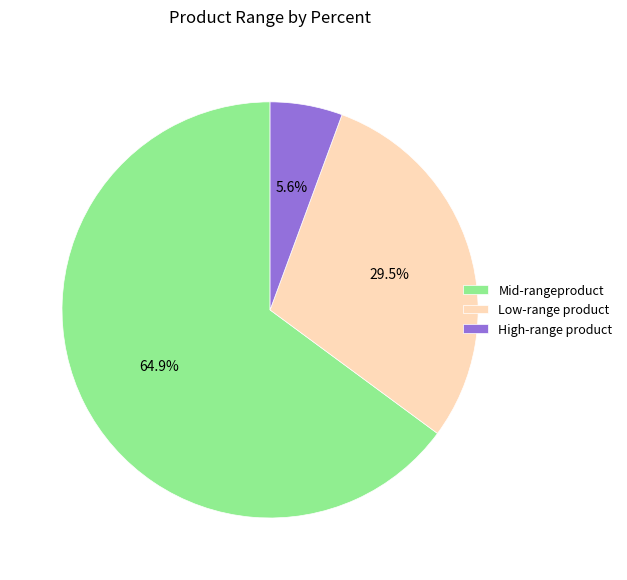

How many segments does this pie chart have?

3